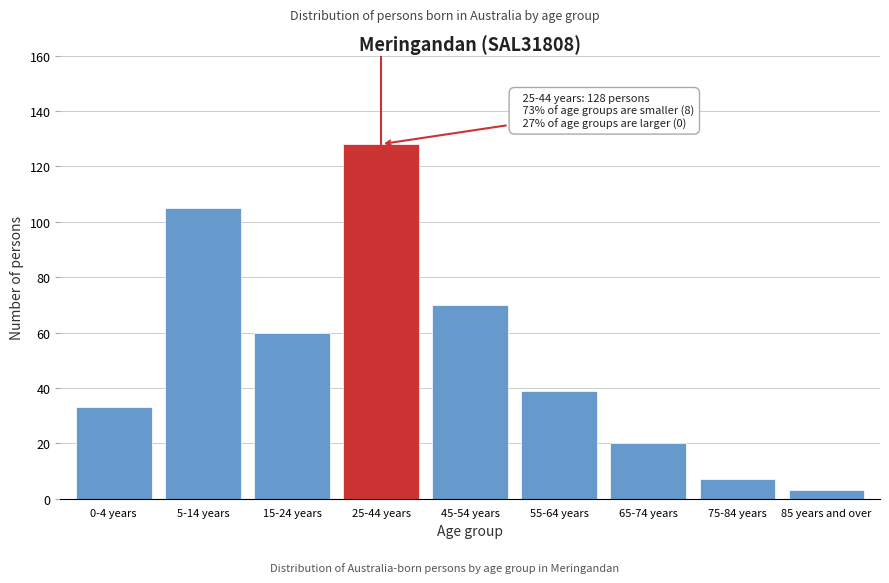

Reading left to right, extract all data points from this chart.

33	105	60	128	70	39	20	7	3